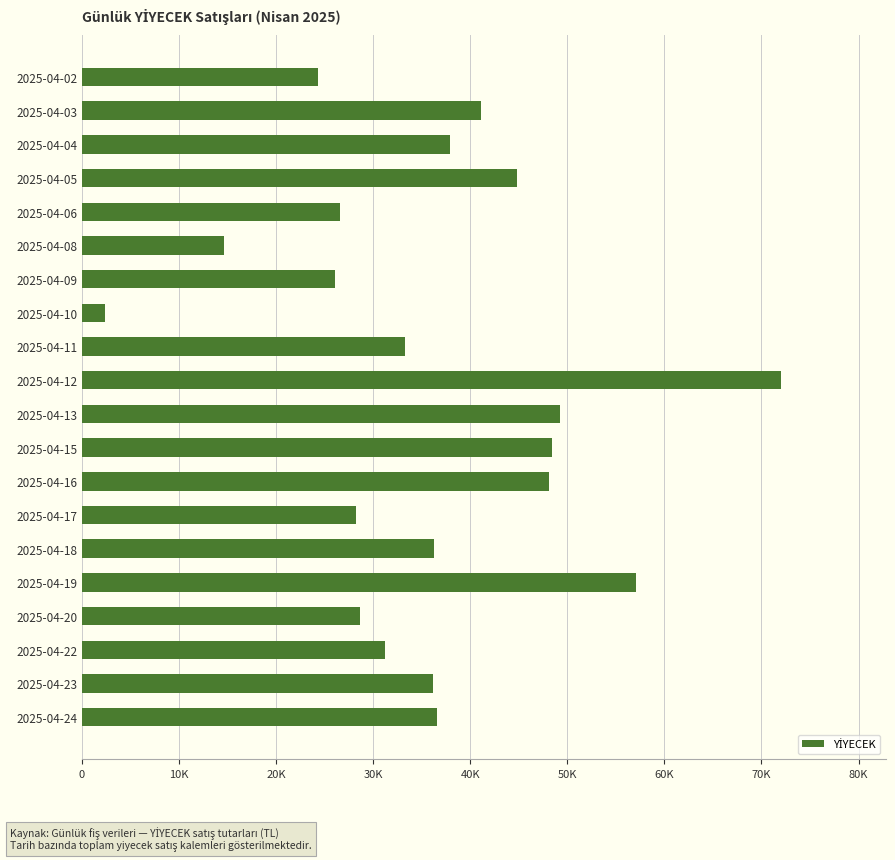

What is the difference between the maximum and minimum values?

69635